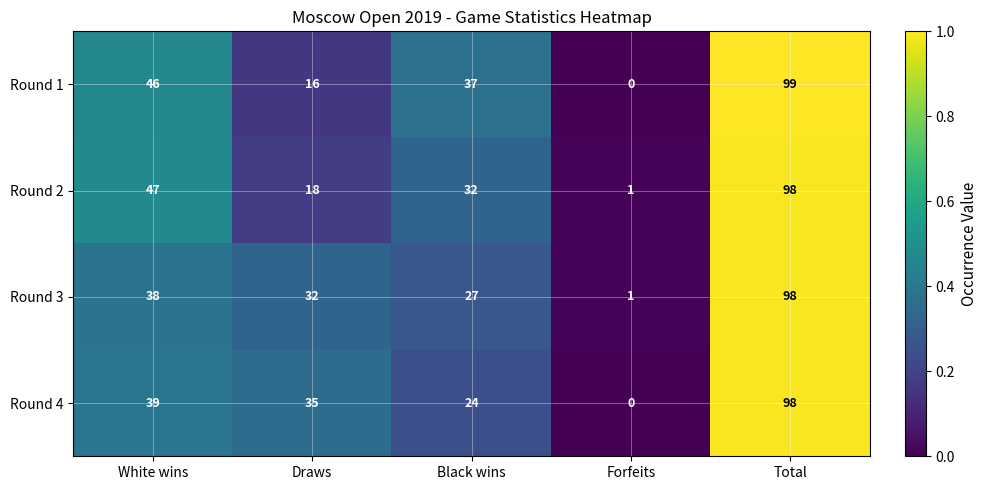

At which category is the sum across all series the highest?

Total